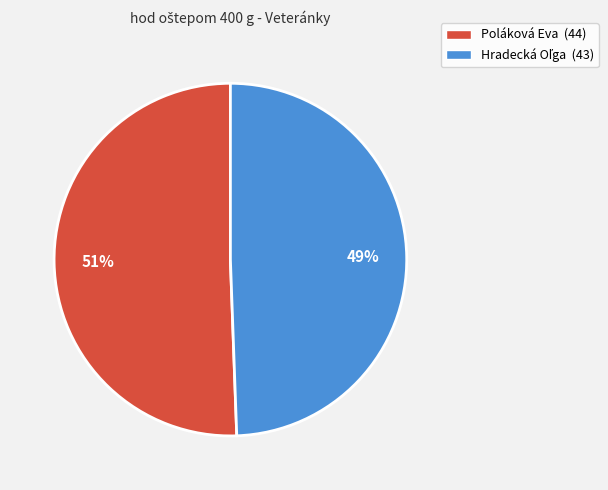

Is it true that Poláková Eva is 51% of the pie?

True